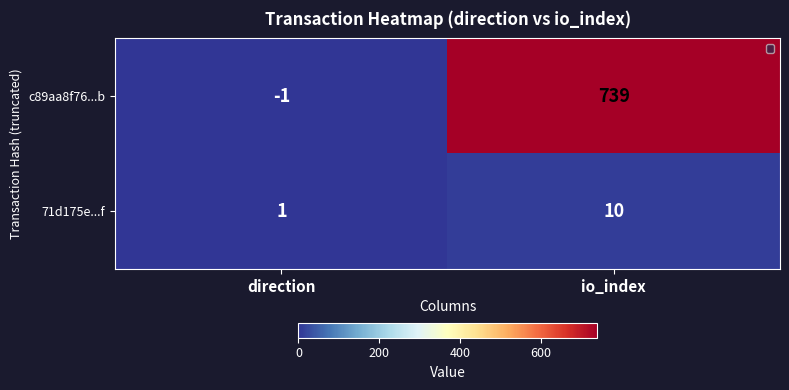

At direction, list the series in order from largest to smallest.

71d175e...f, c89aa8f76...b